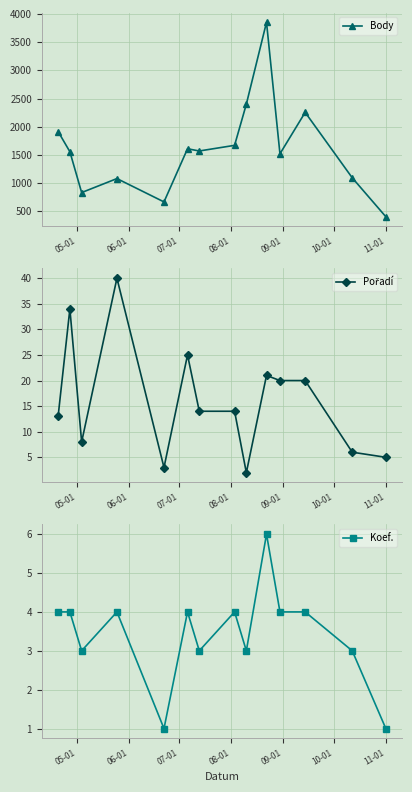

True or false: Pořadí and Body intersect in this chart.

False